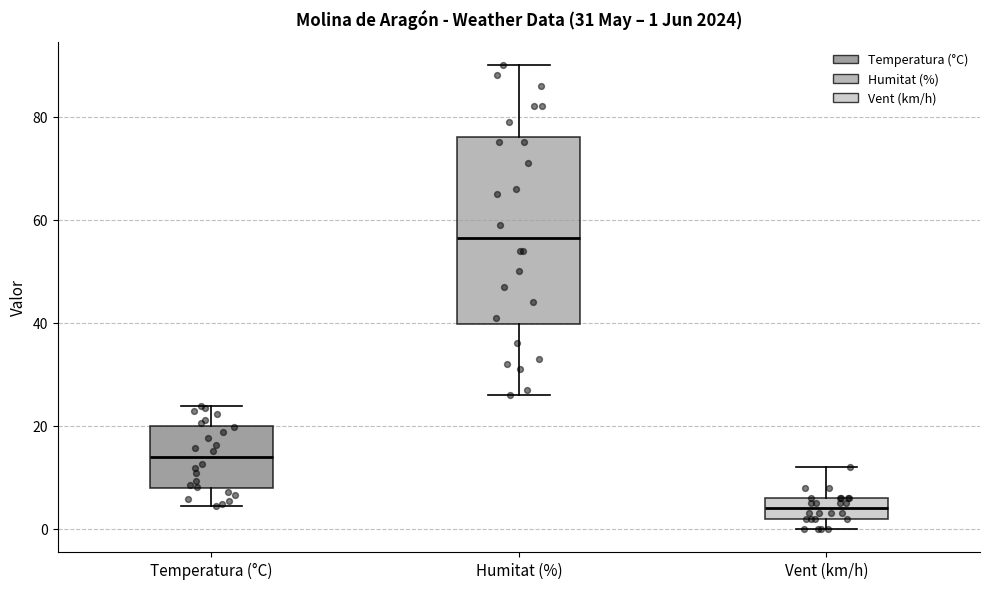

Comparing the boxes themselves (not the whiskers), which one is the tallest?

Humitat (%)